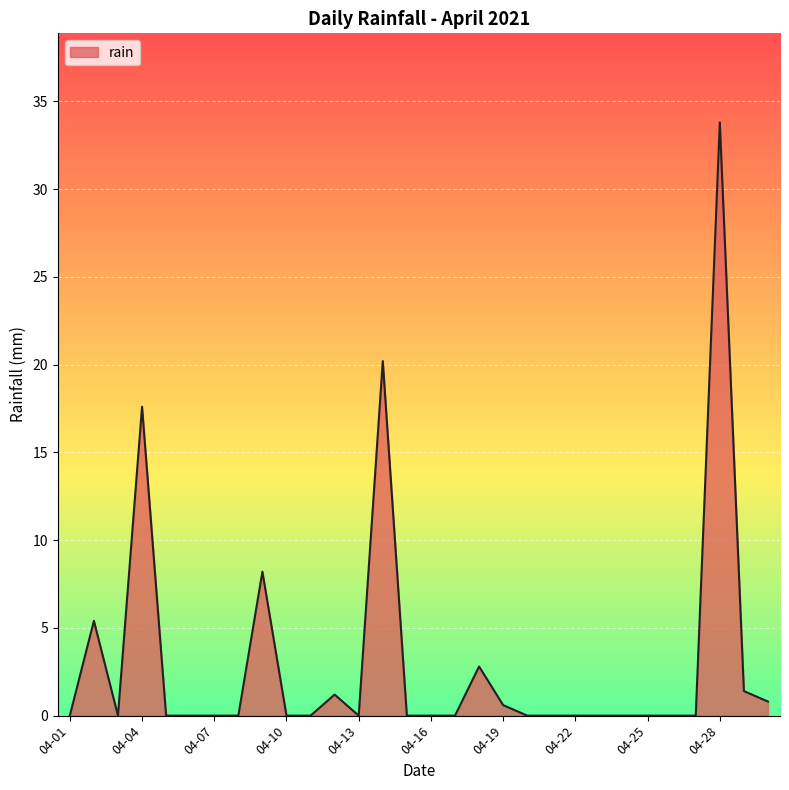

What is the greatest value displayed?

33.8